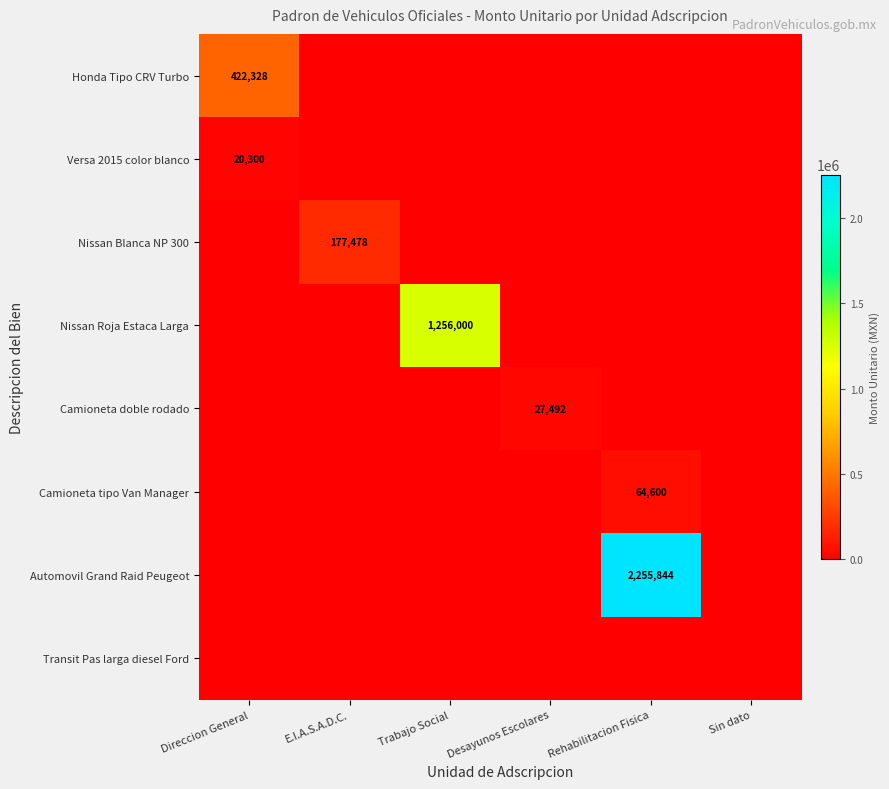

Is it true that Camioneta doble rodado equals 37298 at Desayunos Escolares?

False